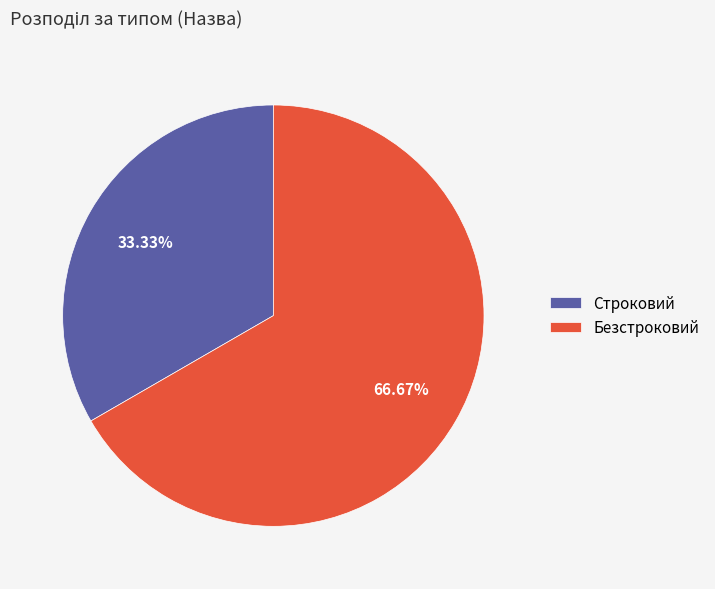

To the nearest percent, what is the combined percentage of Безстроковий and Строковий?

100%